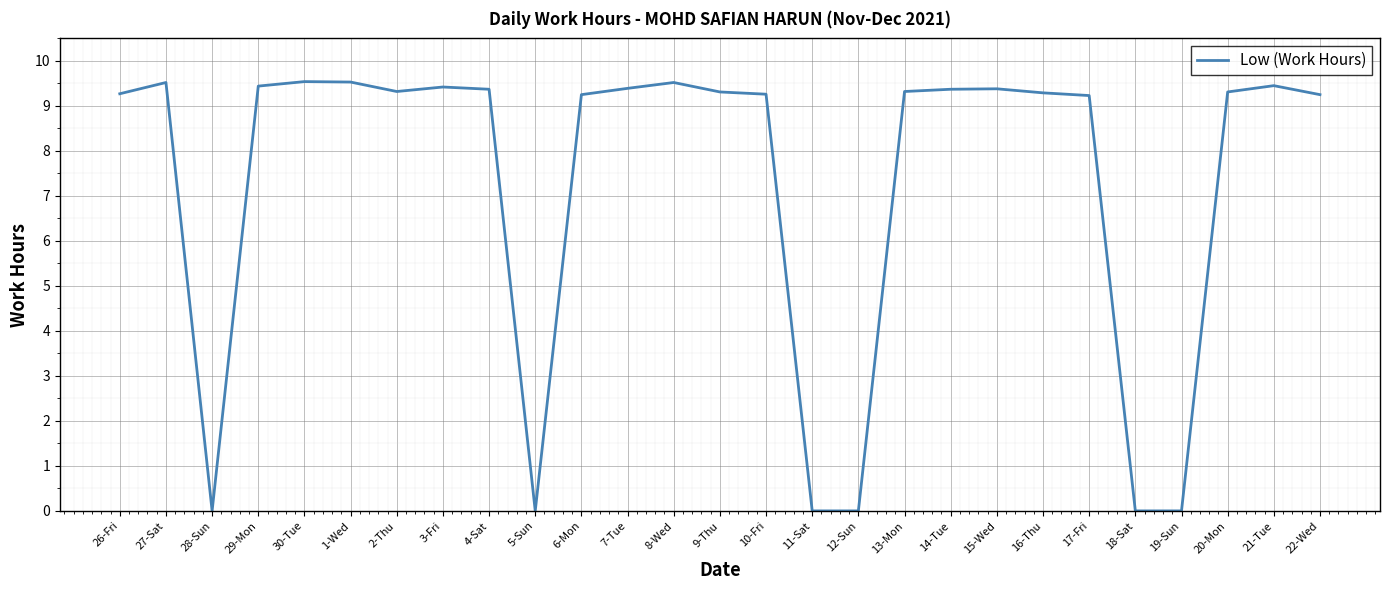

The value at 17-Fri is 13.0. True or false?

False